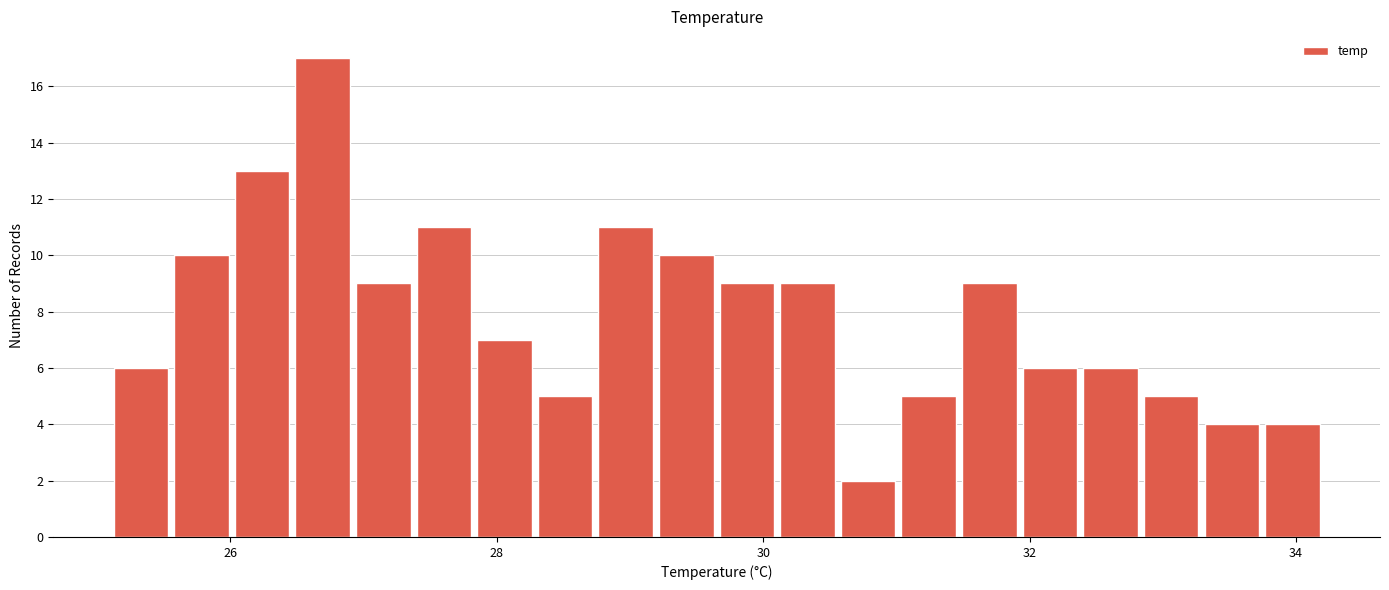

Read against the x-axis, roughly where is the centre of the tallest bar?

26.6